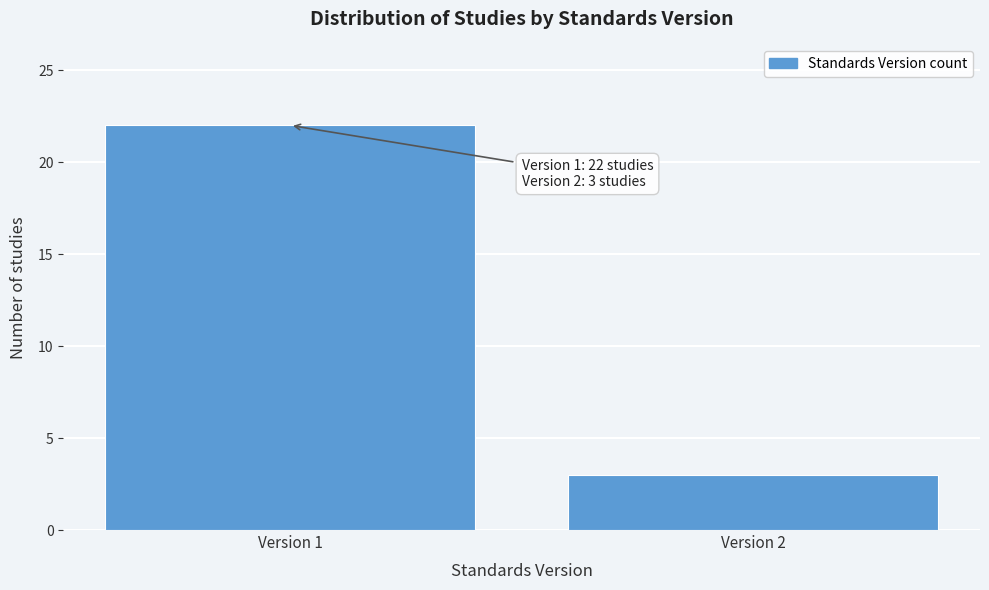

Reading left to right, what are all the values shown in this chart?

22	3